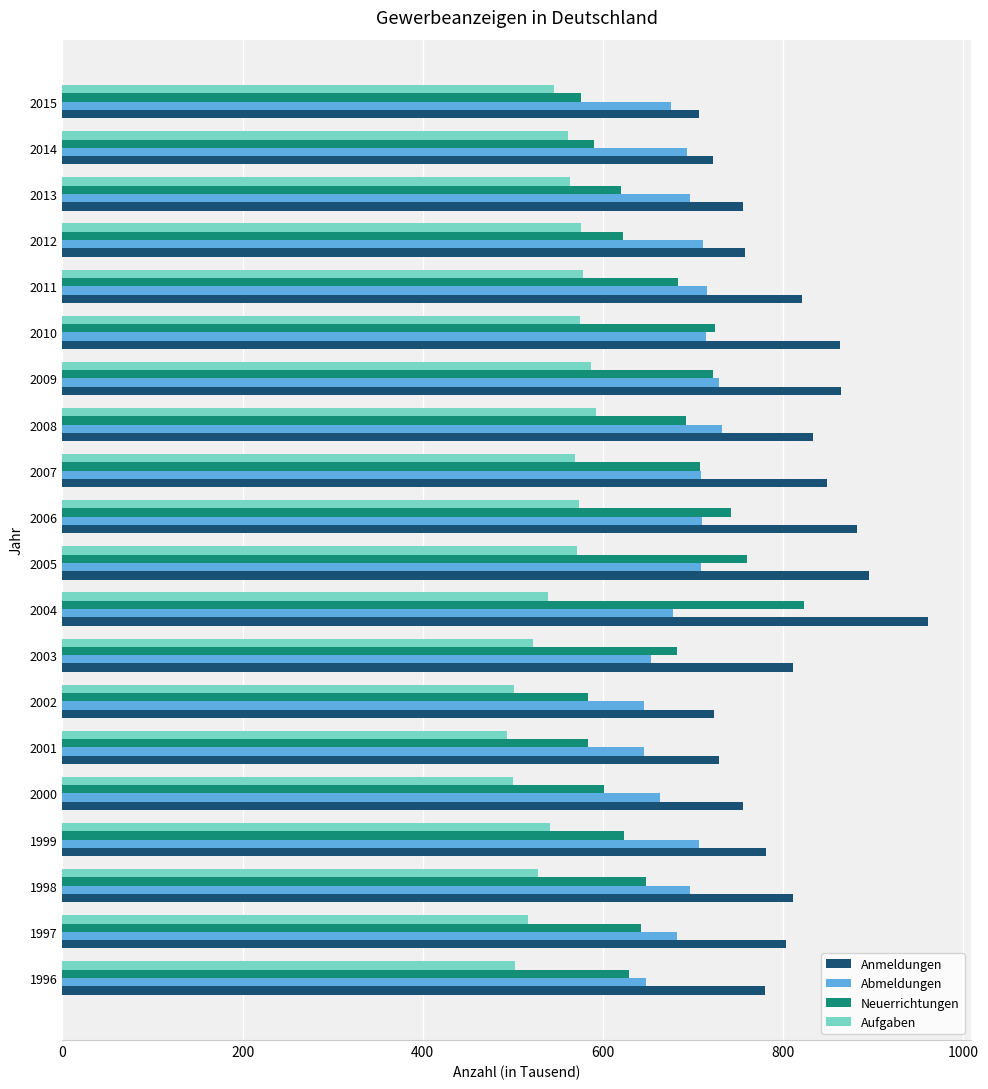

Is it true that Aufgaben equals 681.7 at 2002?

False